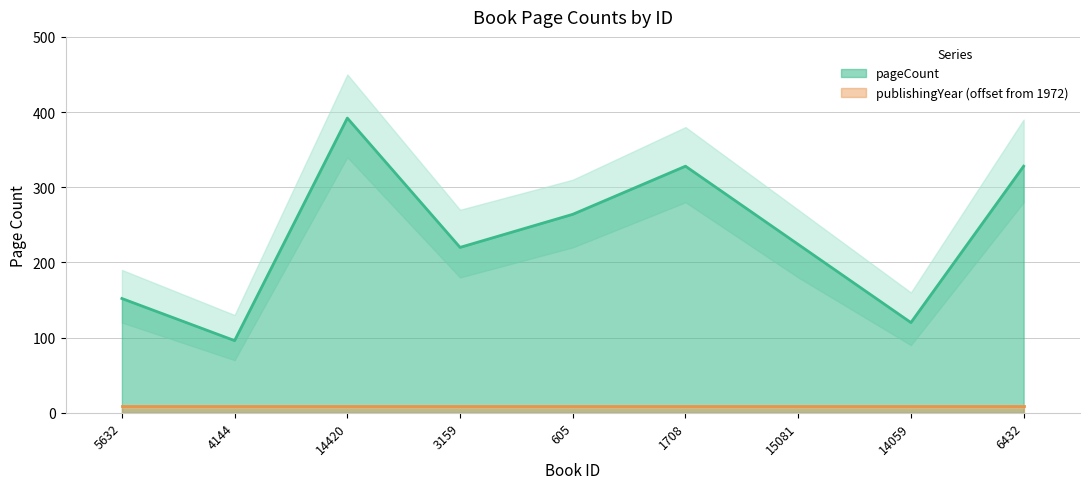

Which has a higher value, 5632 or 3159?

3159